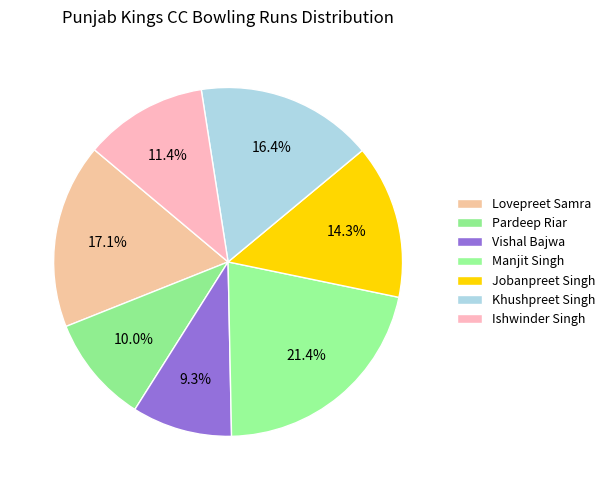

Which slice is the largest?

Manjit Singh